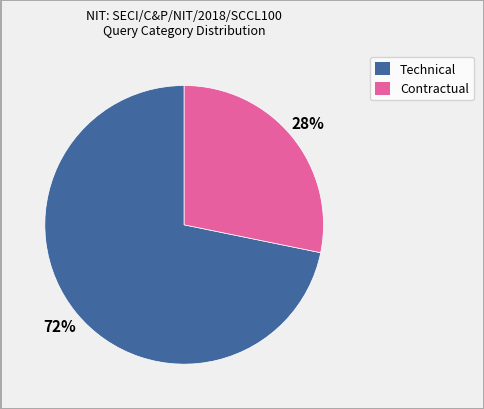

Is there any slice that represents more than half of the pie?

Yes